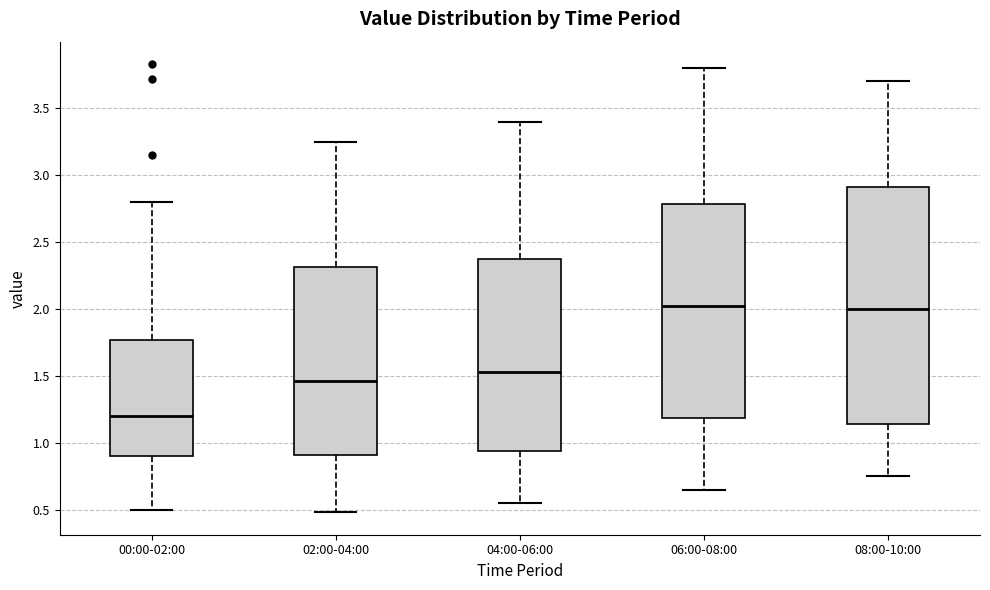

Where is the upper edge of the box for 02:00-04:00 on the y-axis? The values are not printed on the chart, so give them approximately, as read against the axis.

2.30